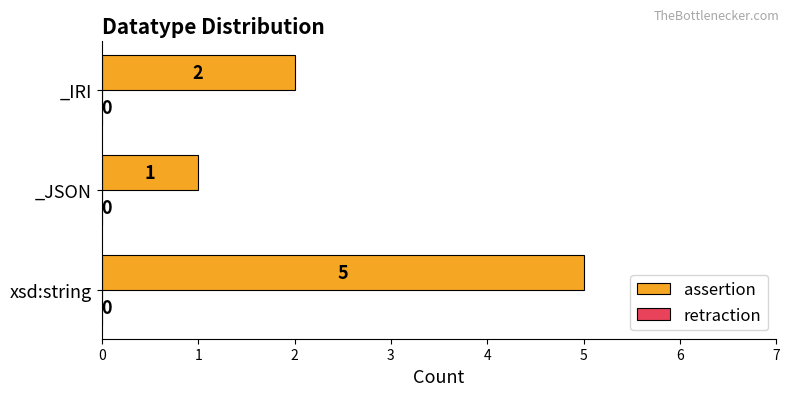

Rank the categories by value from lowest to highest.

_JSON, _IRI, xsd:string